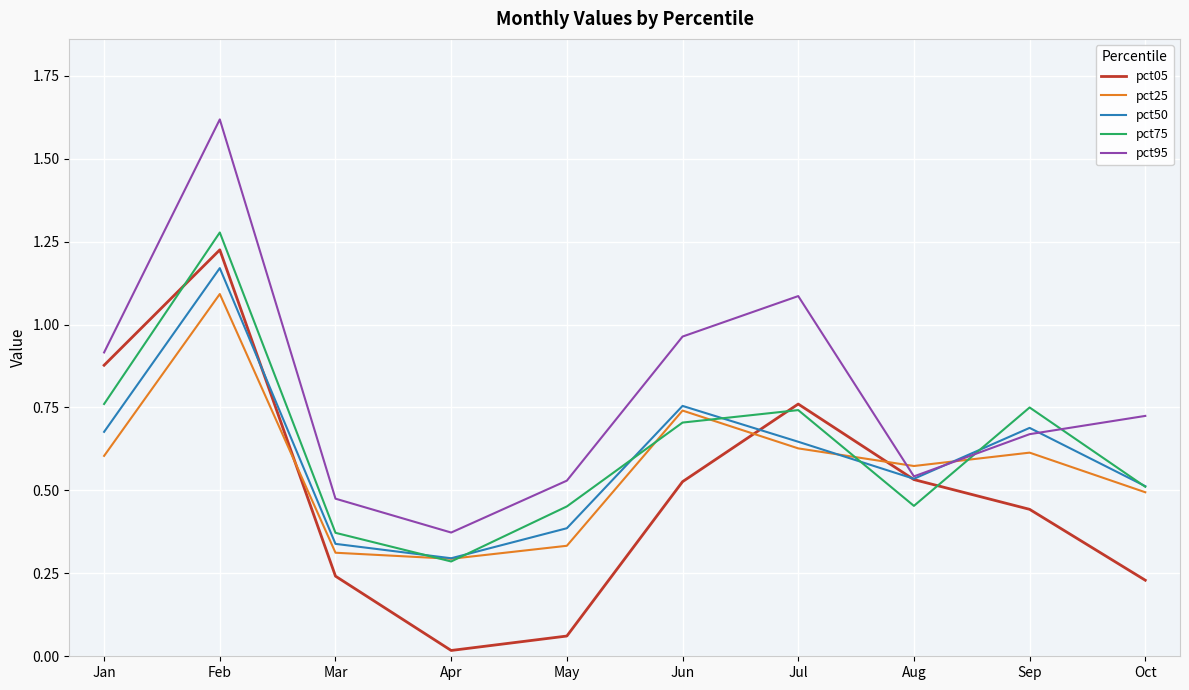

After their last crossing, which series has the higher values: pct25 or pct05?

pct25